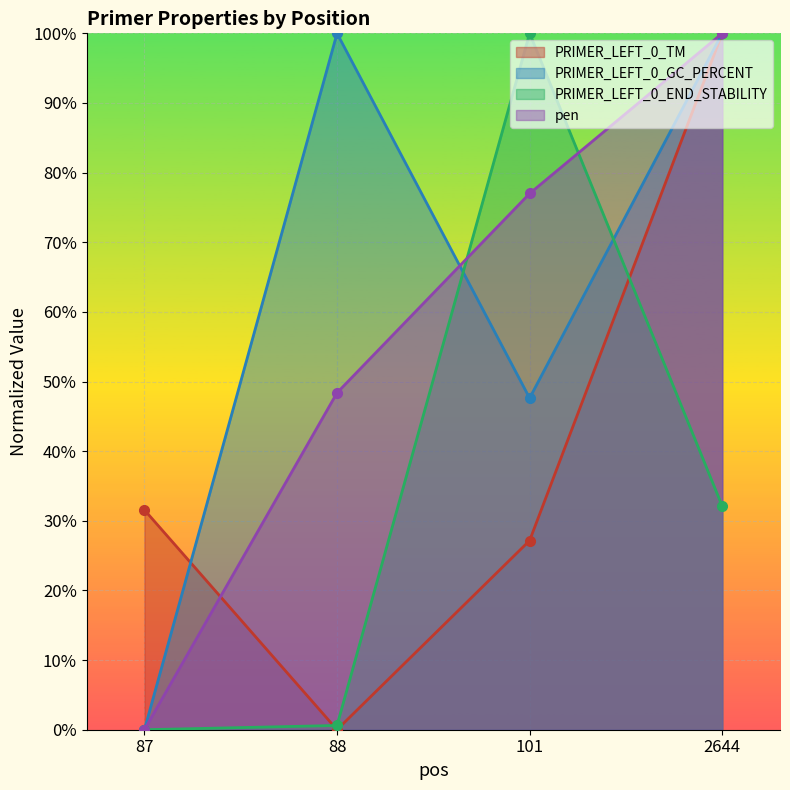

True or false: pen and PRIMER_LEFT_0_TM cross at least once.

True